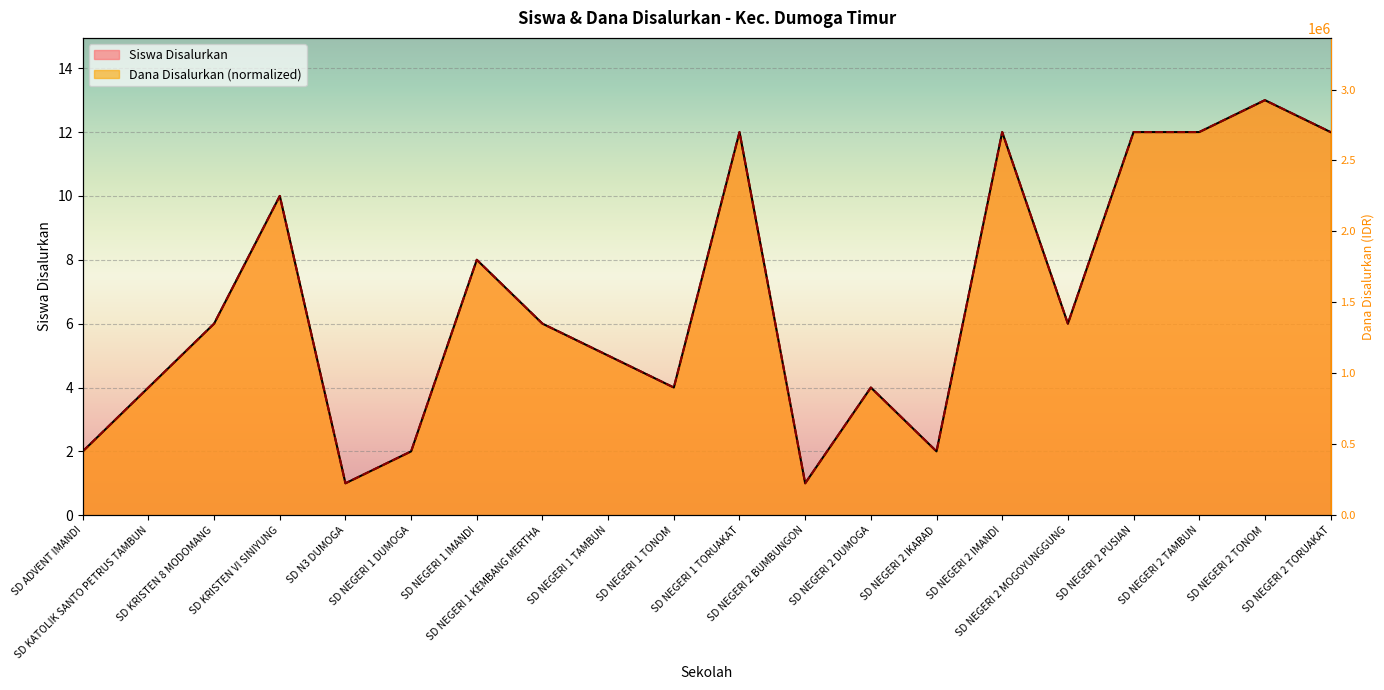

At which label does Siswa Disalurkan reach its peak?

SD NEGERI 2 TONOM